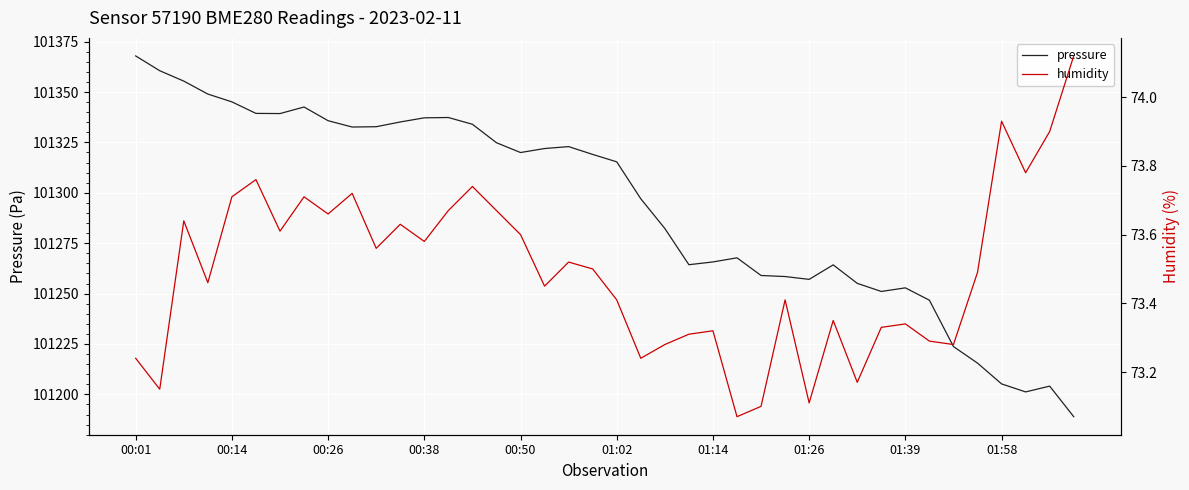

True or false: pressure has more than 0 interior local peaks.

True